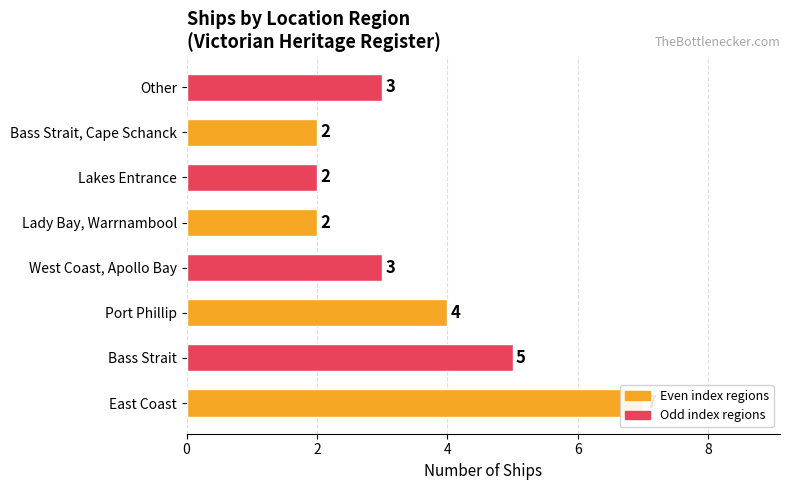

At which category does the chart reach its peak across all series?

East Coast